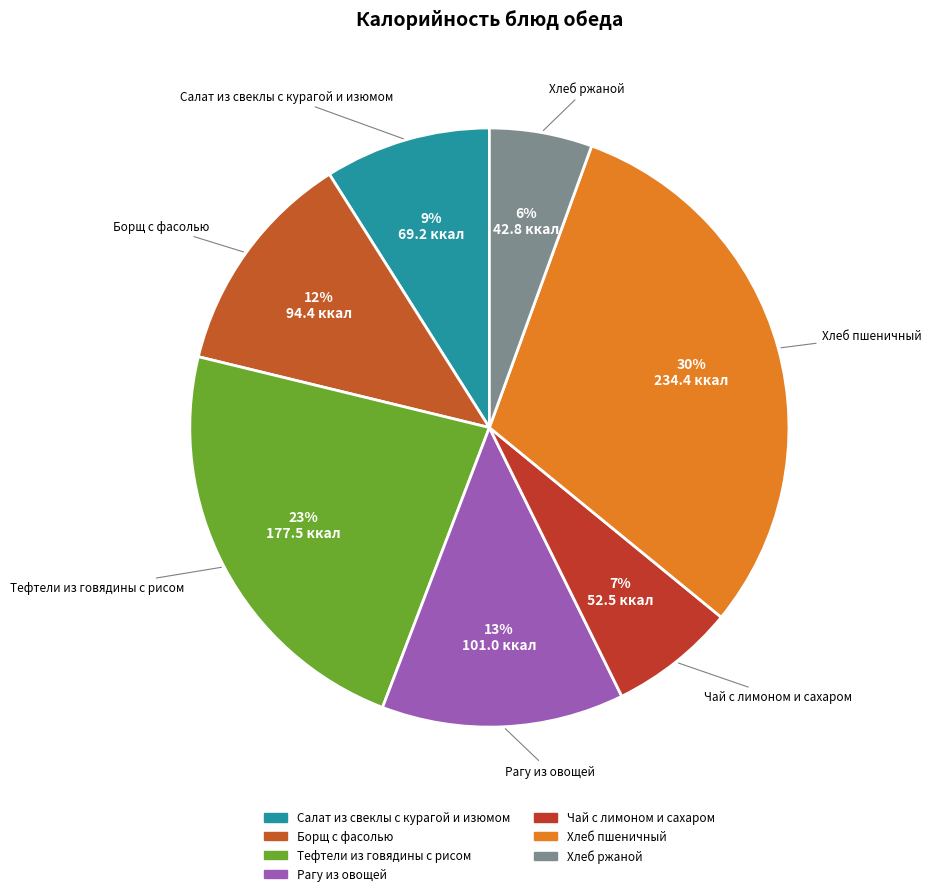

To the nearest percent, what portion does Рагу из овощей represent?

13%